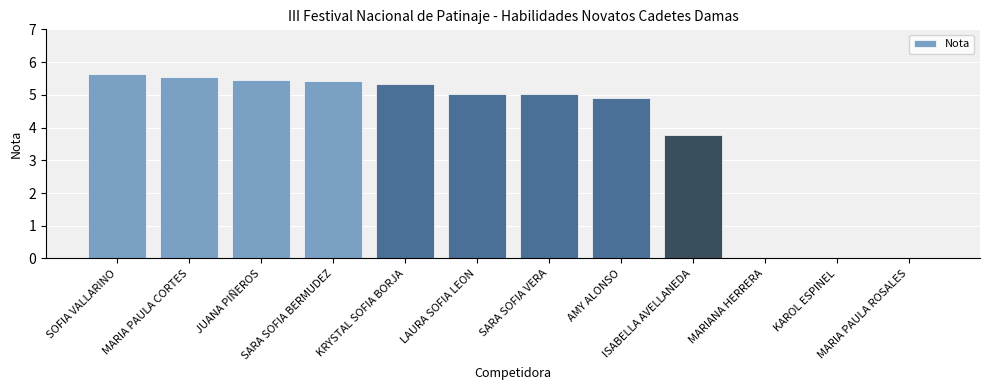

What is the sum of all values?

46.1